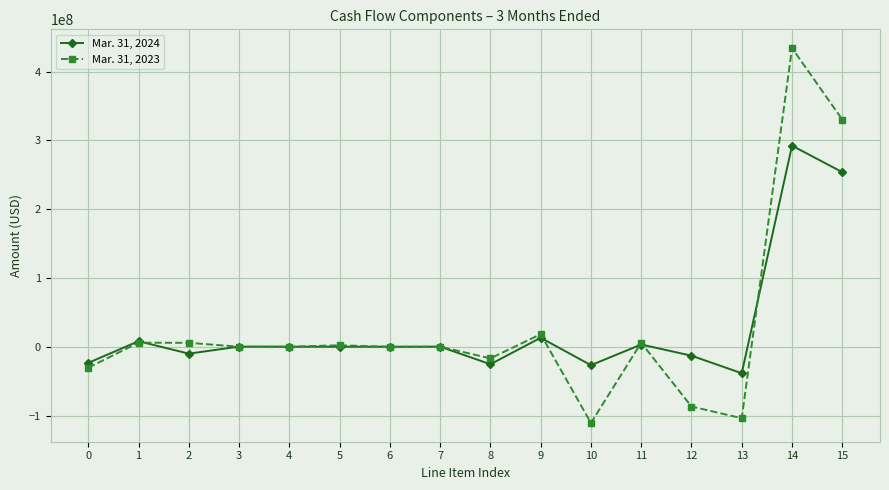

How many data points in Mar. 31, 2024 are less than 0?

8